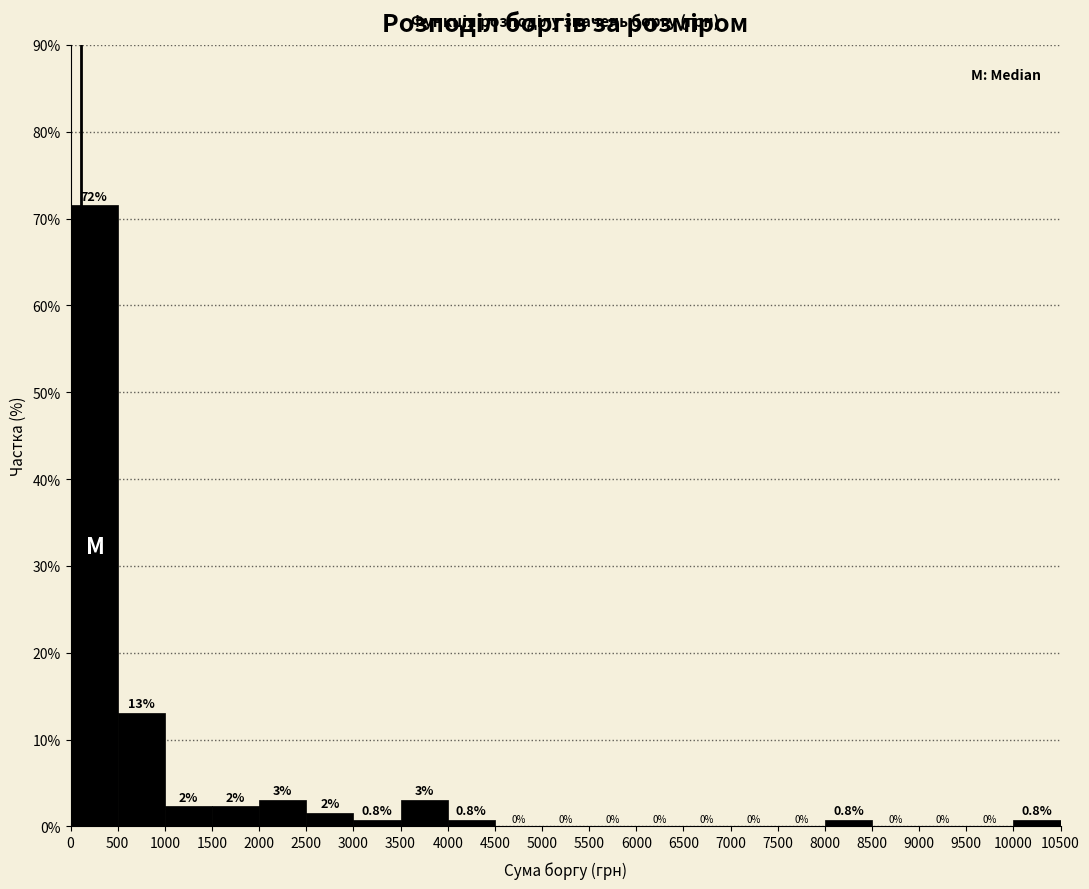

Which range on the x-axis has the tallest bar?

0 to 500